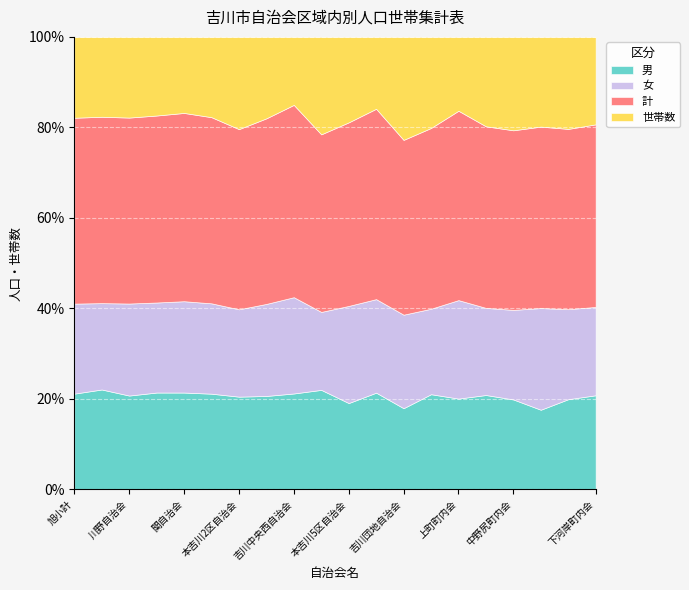

At how many categories does at least one series exceed 4295?

1